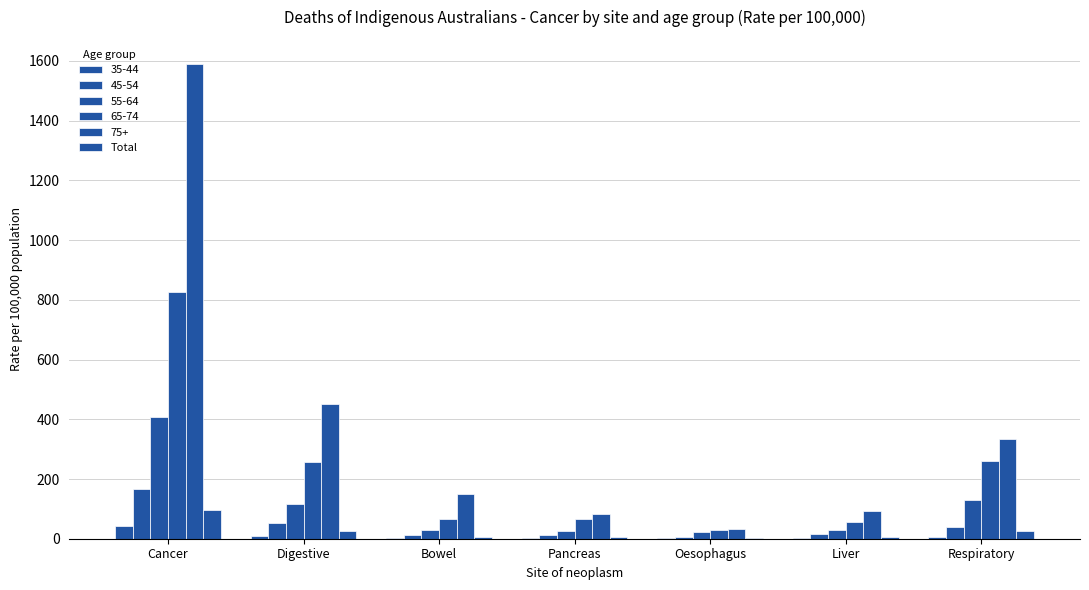

Which label corresponds to the largest value in the chart?

Cancer